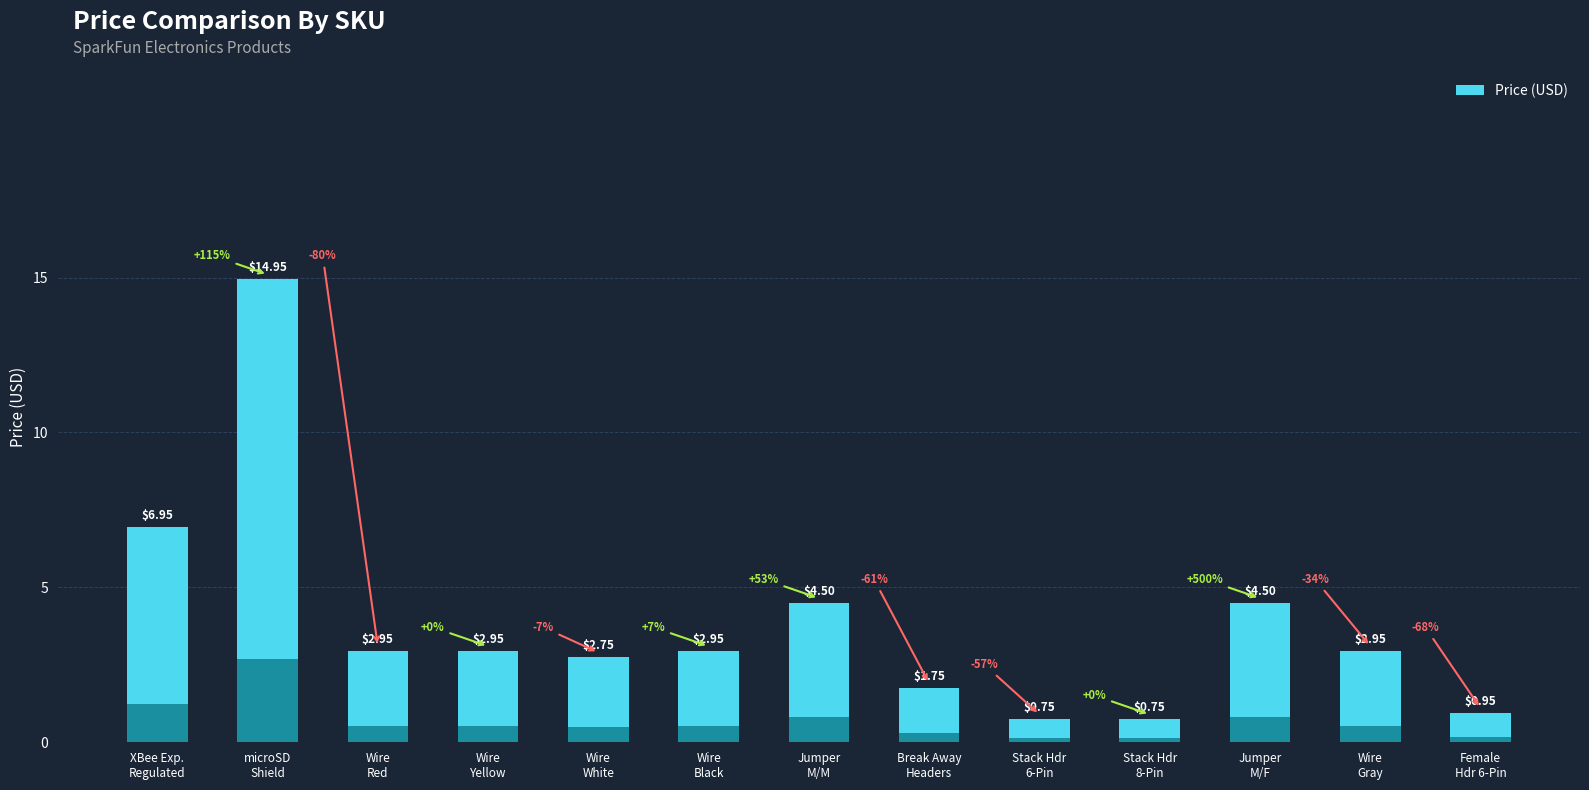

What is the difference between the values at Wire
Yellow and Jumper
M/M?

1.5